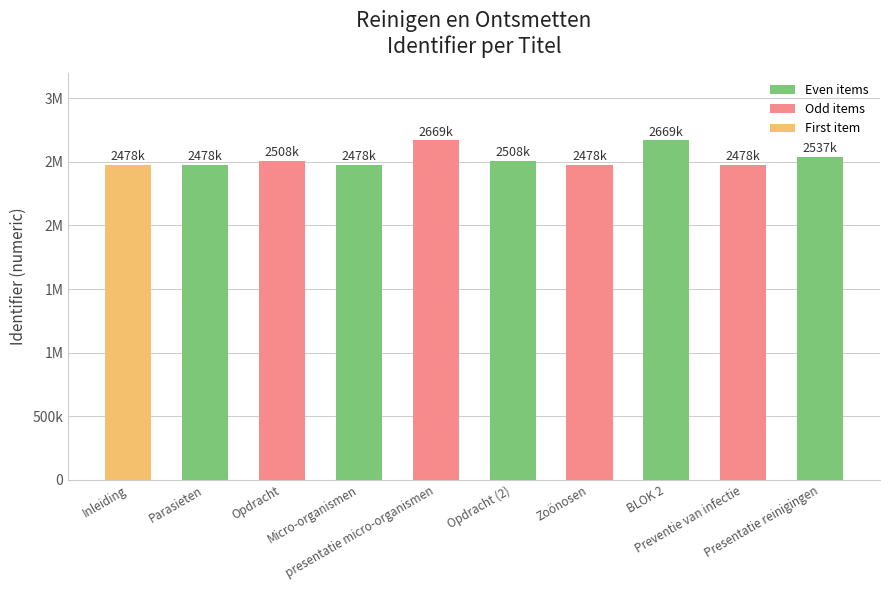

Is it true that the value at Inleiding is 3960108?

False